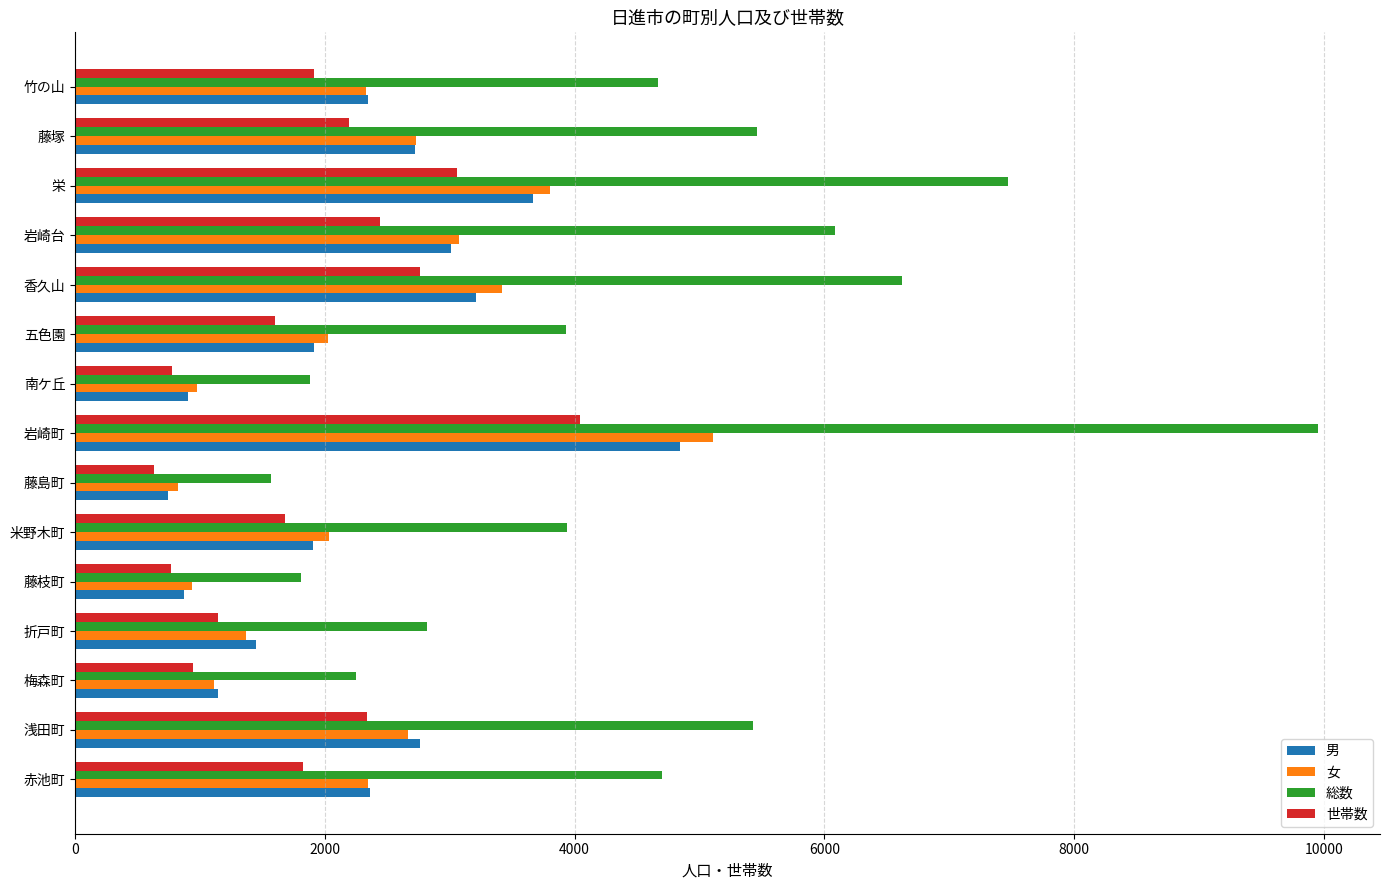

What is the spread (max minus min) of values at 竹の山?

2753